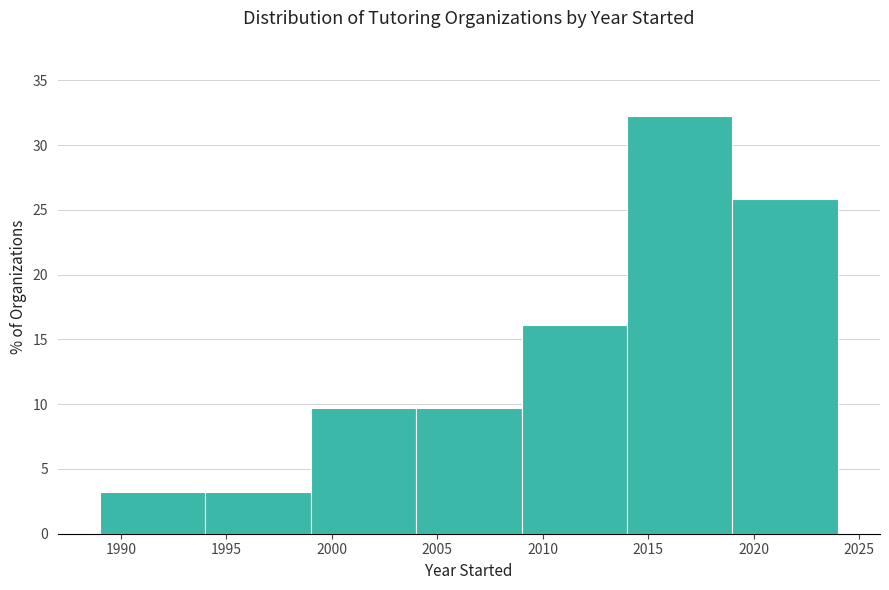

Reading left to right, transcribe this chart: for each bar, give the range it covers on the x-axis and its height. The values are not printed on the chart, so give them approximately, as read against the axis.

1989 to 1994: 3.0
1994 to 1999: 3.0
1999 to 2004: 9.5
2004 to 2009: 9.5
2009 to 2014: 16.0
2014 to 2019: 32.5
2019 to 2024: 26.0